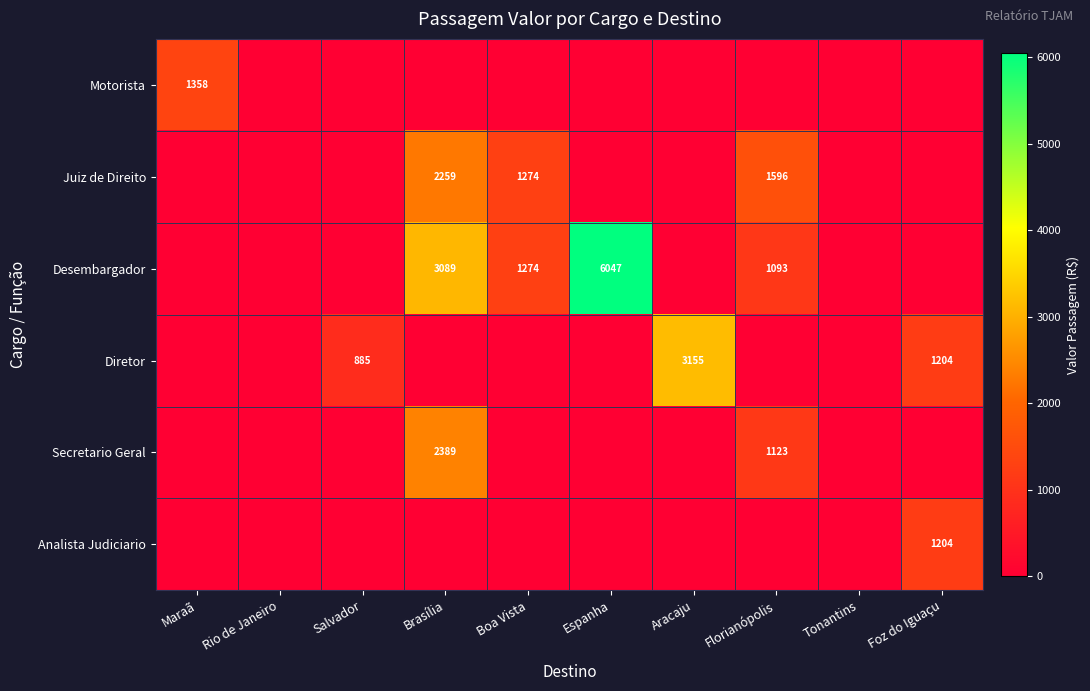

The value of Diretor at Foz do Iguaçu is 2116. True or false?

False